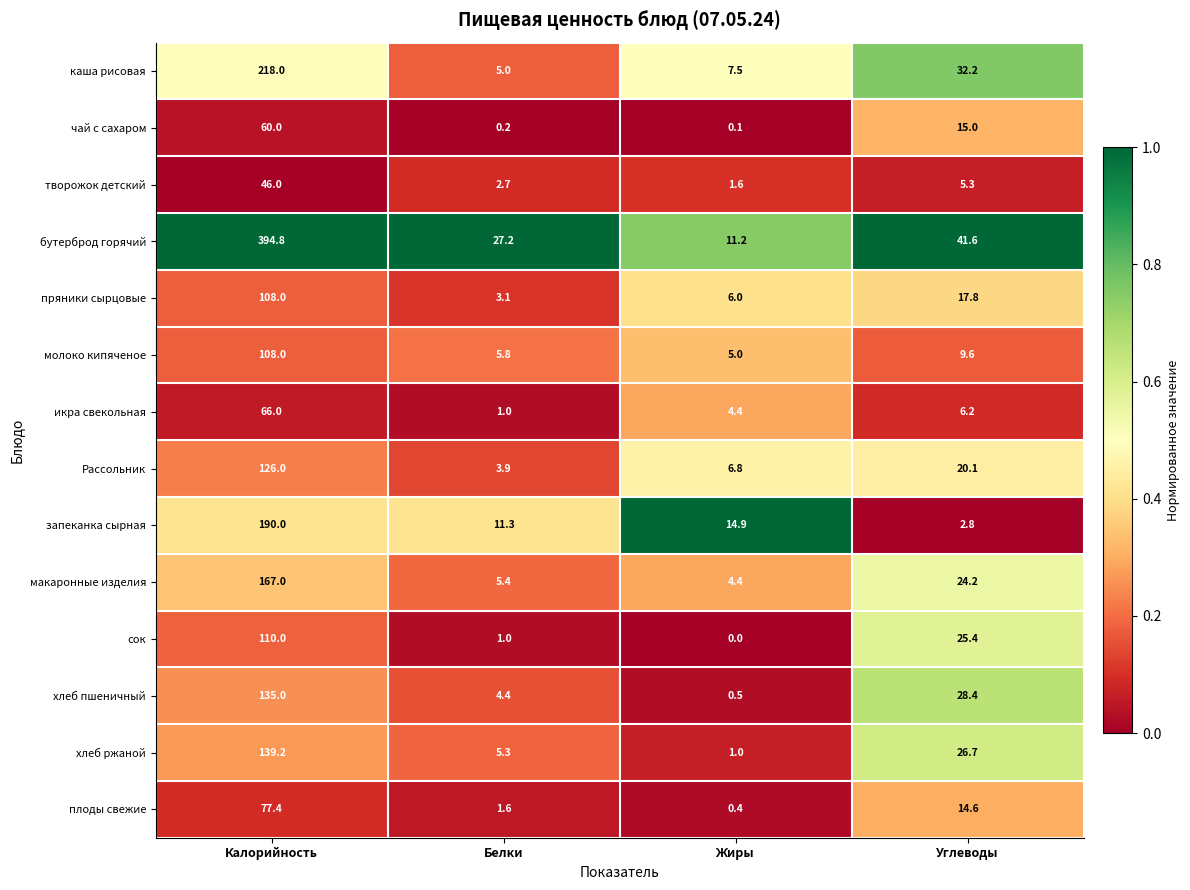

At which label does пряники сырцовые first exceed 17?

Калорийность